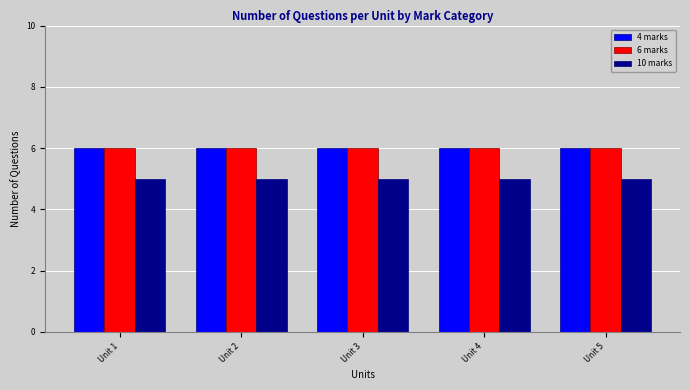

What is the sum of the 4 marks values at Unit 1 and Unit 2?

12